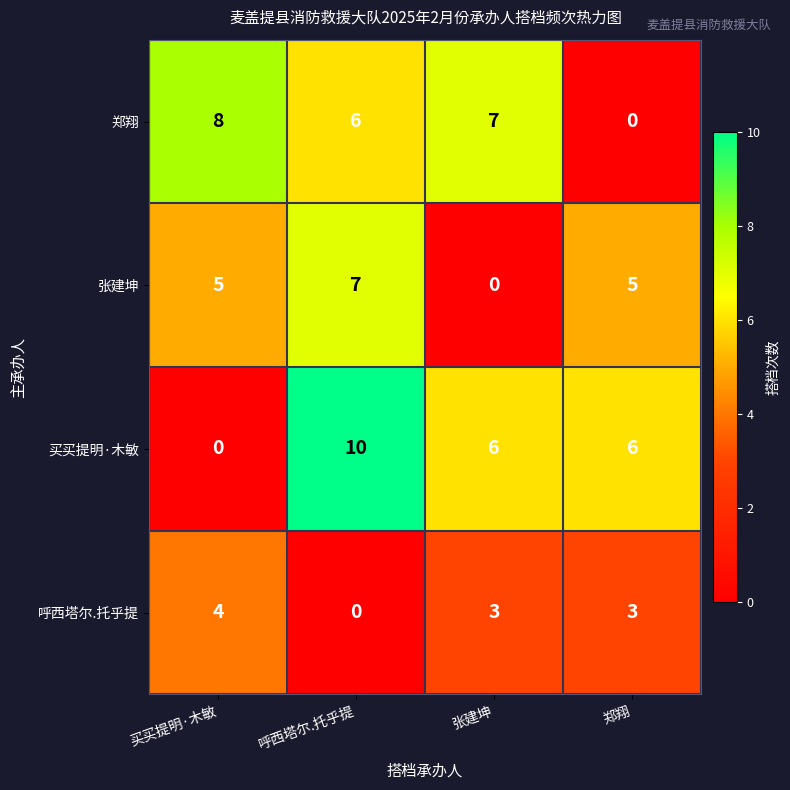

What is the spread (max minus min) of values at 呼西塔尔.托乎提?

10